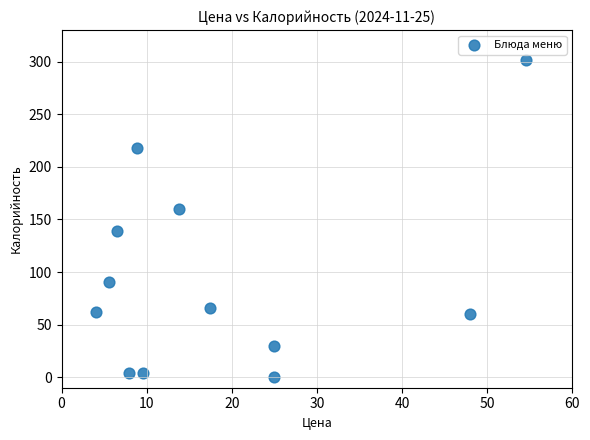

What is the average X value?

18.9